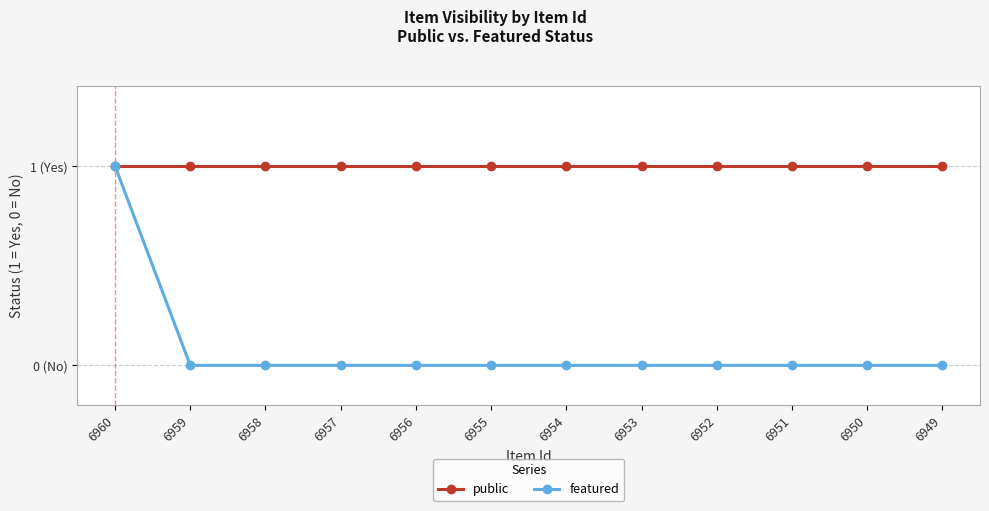

Does the chart have visible grid lines?

Yes